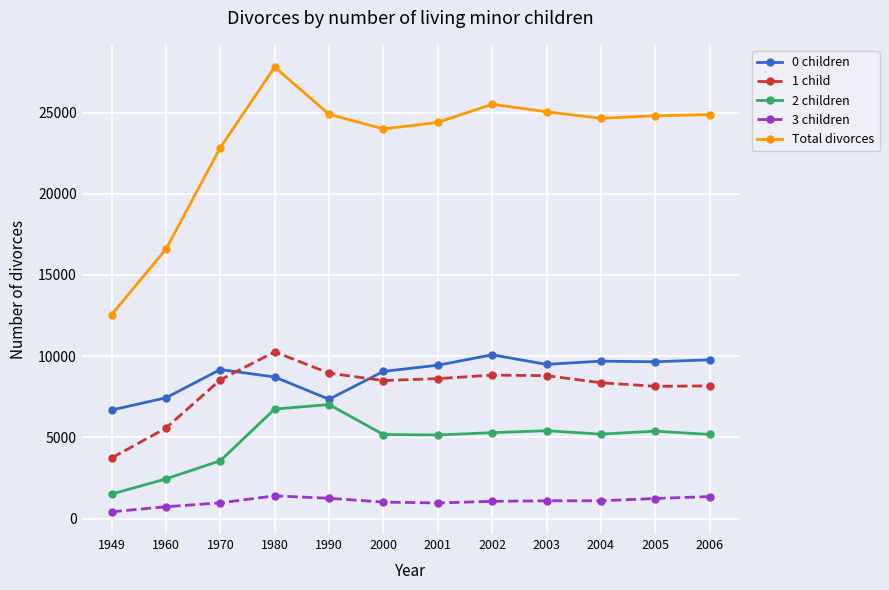

Is it true that 2 children equals 7020 at 1990?

True